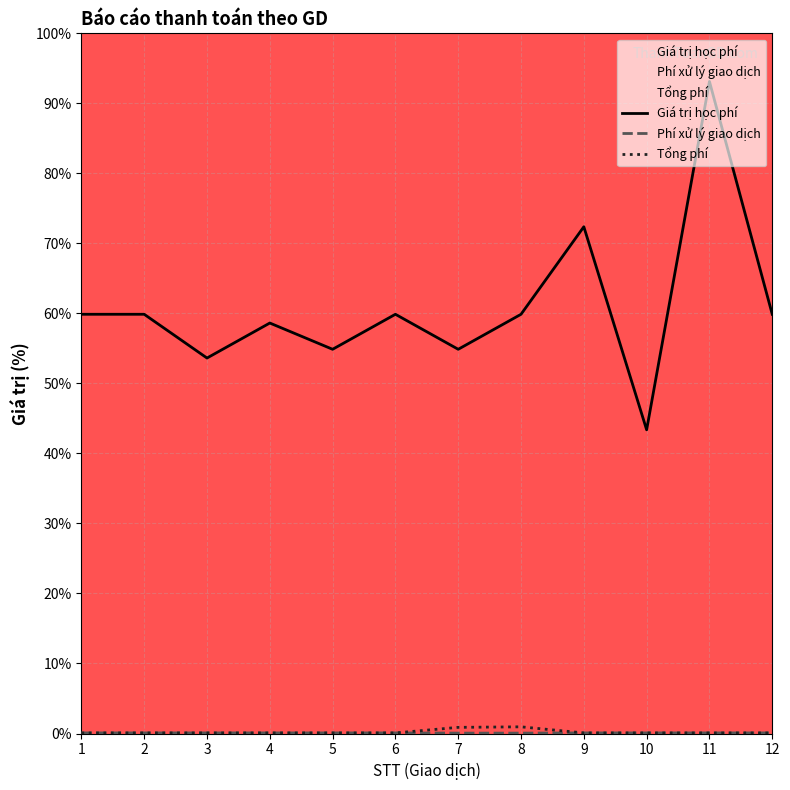

Reading left to right, transcribe all the data shown in this chart.

Giá trị học phí: 1=59.9	2=59.9	3=53.6	4=58.6	5=54.9	6=59.9	7=54.9	8=59.9	9=72.4	10=43.4	11=93.1	12=59.9
Phí xử lý giao dịch: 1=0.1	2=0.1	3=0.1	4=0.1	5=0.1	6=0.1	7=0.1	8=0.1	9=0.1	10=0.1	11=0.1	12=0.1
Tổng phí: 1=0.1	2=0.1	3=0.1	4=0.1	5=0.1	6=0.1	7=0.9	8=1.0	9=0.1	10=0.1	11=0.1	12=0.1